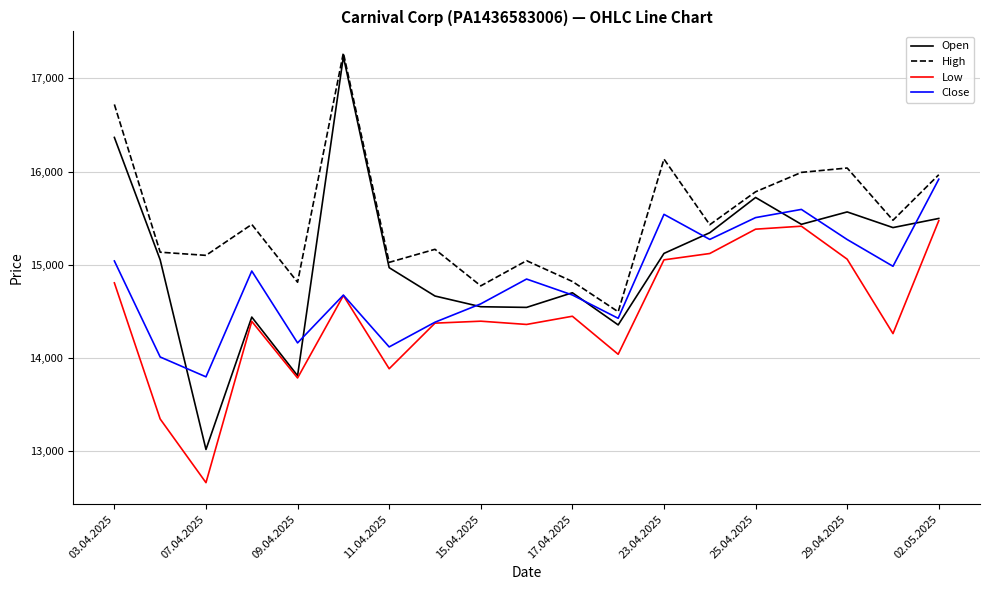

At how many categories does at least one series exceed 14043?

19